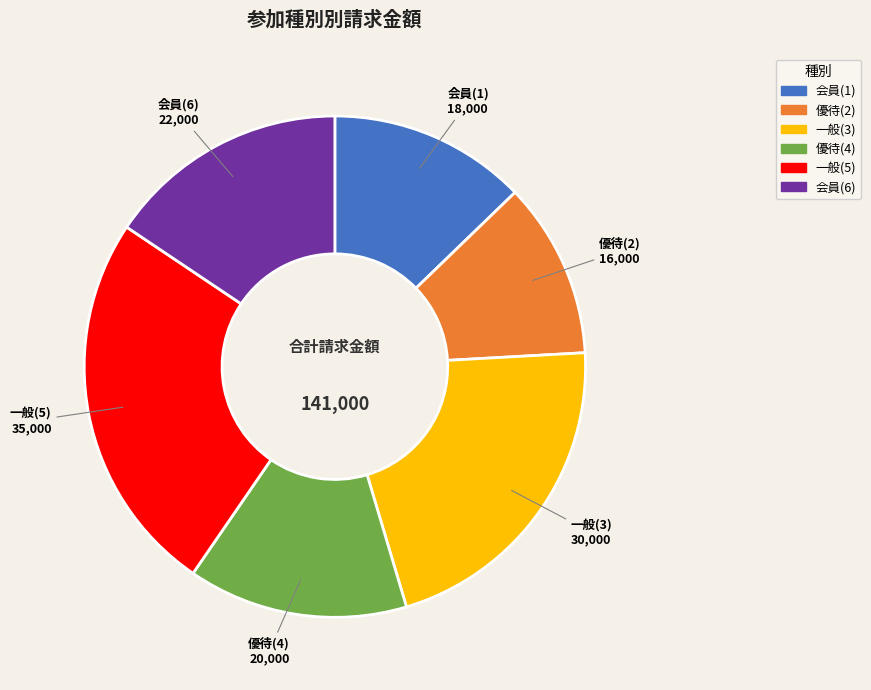

Does any single category account for the majority?

No